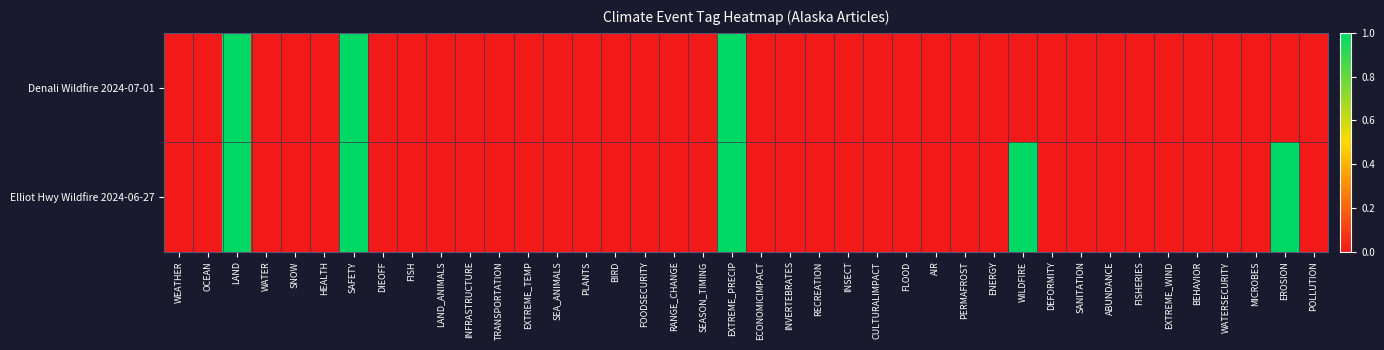

Reading left to right, transcribe all the data shown in this chart.

Denali Wildfire 2024-07-01: WEATHER=0	OCEAN=0	LAND=1	WATER=0	SNOW=0	HEALTH=0	SAFETY=1	DIEOFF=0	FISH=0	LAND_ANIMALS=0	INFRASTRUCTURE=0	TRANSPORTATION=0	EXTREME_TEMP=0	SEA_ANIMALS=0	PLANTS=0	BIRD=0	FOODSECURITY=0	RANGE_CHANGE=0	SEASON_TIMING=0	EXTREME_PRECIP=1	ECONOMICIMPACT=0	INVERTEBRATES=0	RECREATION=0	INSECT=0	CULTURALIMPACT=0	FLOOD=0	AIR=0	PERMAFROST=0	ENERGY=0	WILDFIRE=0	DEFORMITY=0	SANITATION=0	ABUNDANCE=0	FISHERIES=0	EXTREME_WIND=0	BEHAVIOR=0	WATERSECURITY=0	MICROBES=0	EROSION=0	POLLUTION=0
Elliot Hwy Wildfire 2024-06-27: WEATHER=0	OCEAN=0	LAND=1	WATER=0	SNOW=0	HEALTH=0	SAFETY=1	DIEOFF=0	FISH=0	LAND_ANIMALS=0	INFRASTRUCTURE=0	TRANSPORTATION=0	EXTREME_TEMP=0	SEA_ANIMALS=0	PLANTS=0	BIRD=0	FOODSECURITY=0	RANGE_CHANGE=0	SEASON_TIMING=0	EXTREME_PRECIP=1	ECONOMICIMPACT=0	INVERTEBRATES=0	RECREATION=0	INSECT=0	CULTURALIMPACT=0	FLOOD=0	AIR=0	PERMAFROST=0	ENERGY=0	WILDFIRE=1	DEFORMITY=0	SANITATION=0	ABUNDANCE=0	FISHERIES=0	EXTREME_WIND=0	BEHAVIOR=0	WATERSECURITY=0	MICROBES=0	EROSION=1	POLLUTION=0